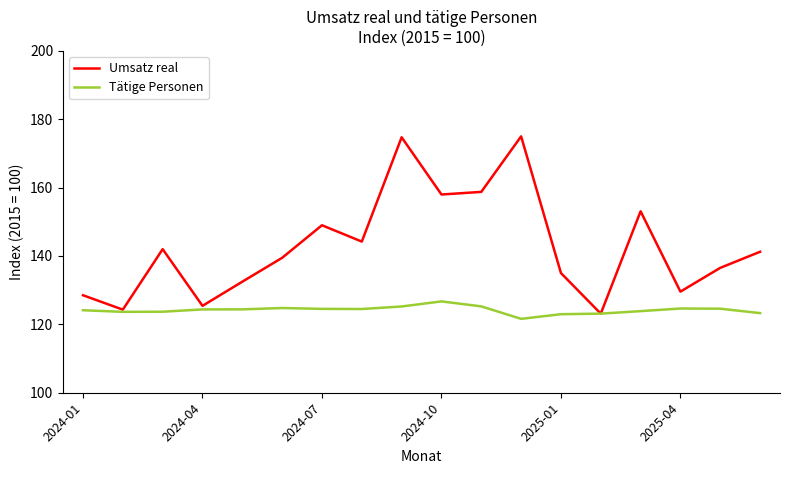

What is the average value of the Umsatz real series?

142.8